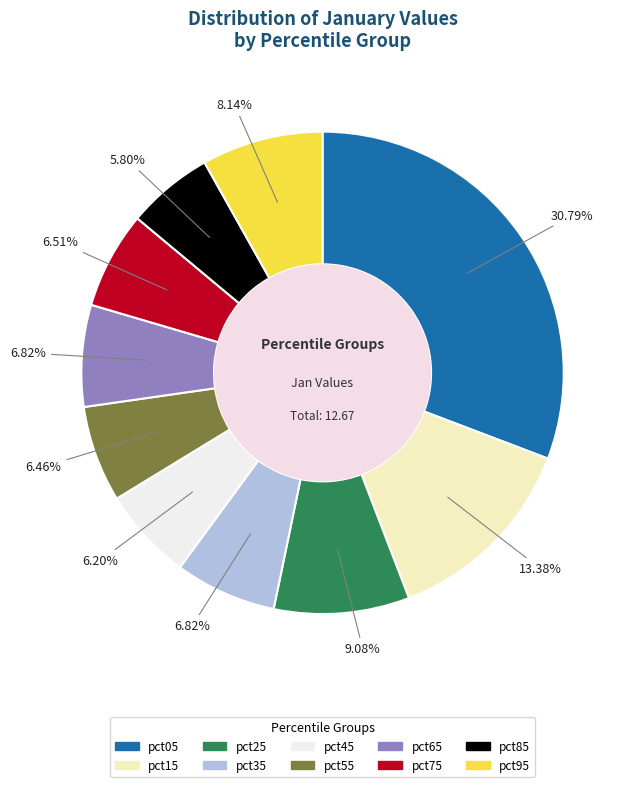

Is pct05 the majority of the pie?

No